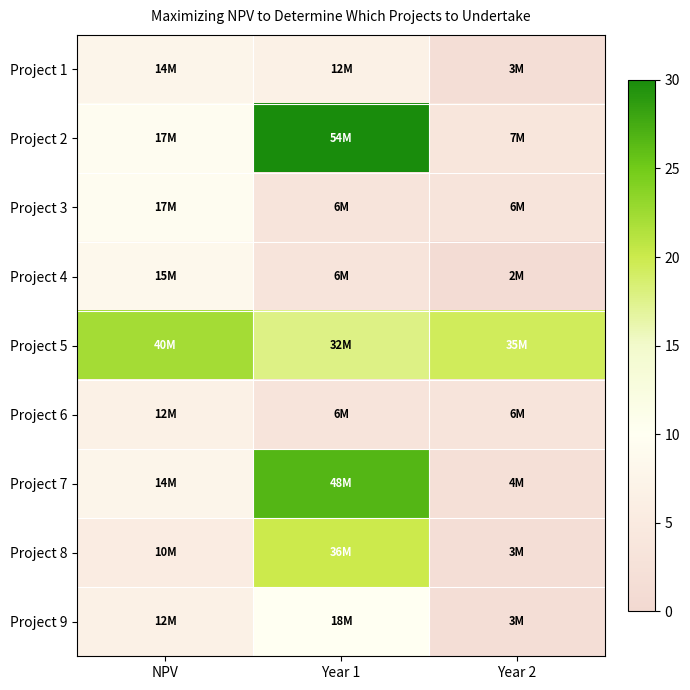

Reading right to left, list all the values displayed in this chart.

Project 1: Year 2=1.7	Year 1=6.7	NPV=7.8
Project 2: Year 2=3.9	Year 1=30.0	NPV=9.4
Project 3: Year 2=3.3	Year 1=3.3	NPV=9.4
Project 4: Year 2=1.1	Year 1=3.3	NPV=8.3
Project 5: Year 2=19.4	Year 1=17.8	NPV=22.2
Project 6: Year 2=3.3	Year 1=3.3	NPV=6.7
Project 7: Year 2=2.2	Year 1=26.7	NPV=7.8
Project 8: Year 2=1.7	Year 1=20.0	NPV=5.6
Project 9: Year 2=1.7	Year 1=10.0	NPV=6.7